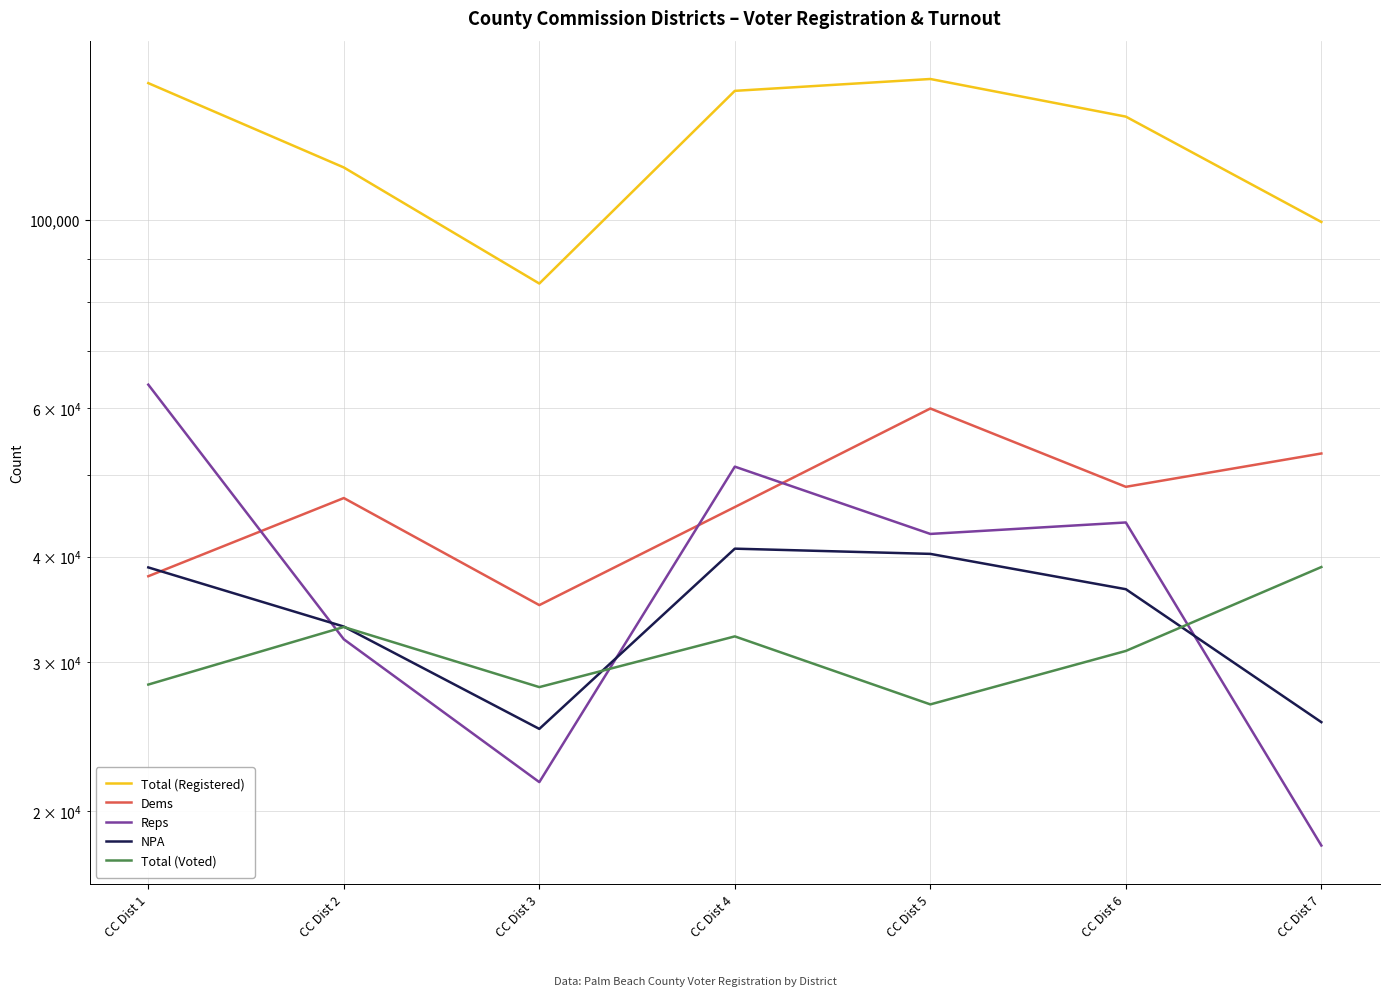

Reading left to right, what are all the values shown in this chart?

Total (Registered): 145176	115404	84141	142157	146820	132527	99491
Dems: 37935	46930	35066	45792	59882	48386	52980
Reps: 63896	31953	21660	51117	42562	43912	18227
NPA: 38855	33078	25036	40890	40313	36618	25500
Total (Voted): 28247	33038	28052	32205	26763	30954	38895